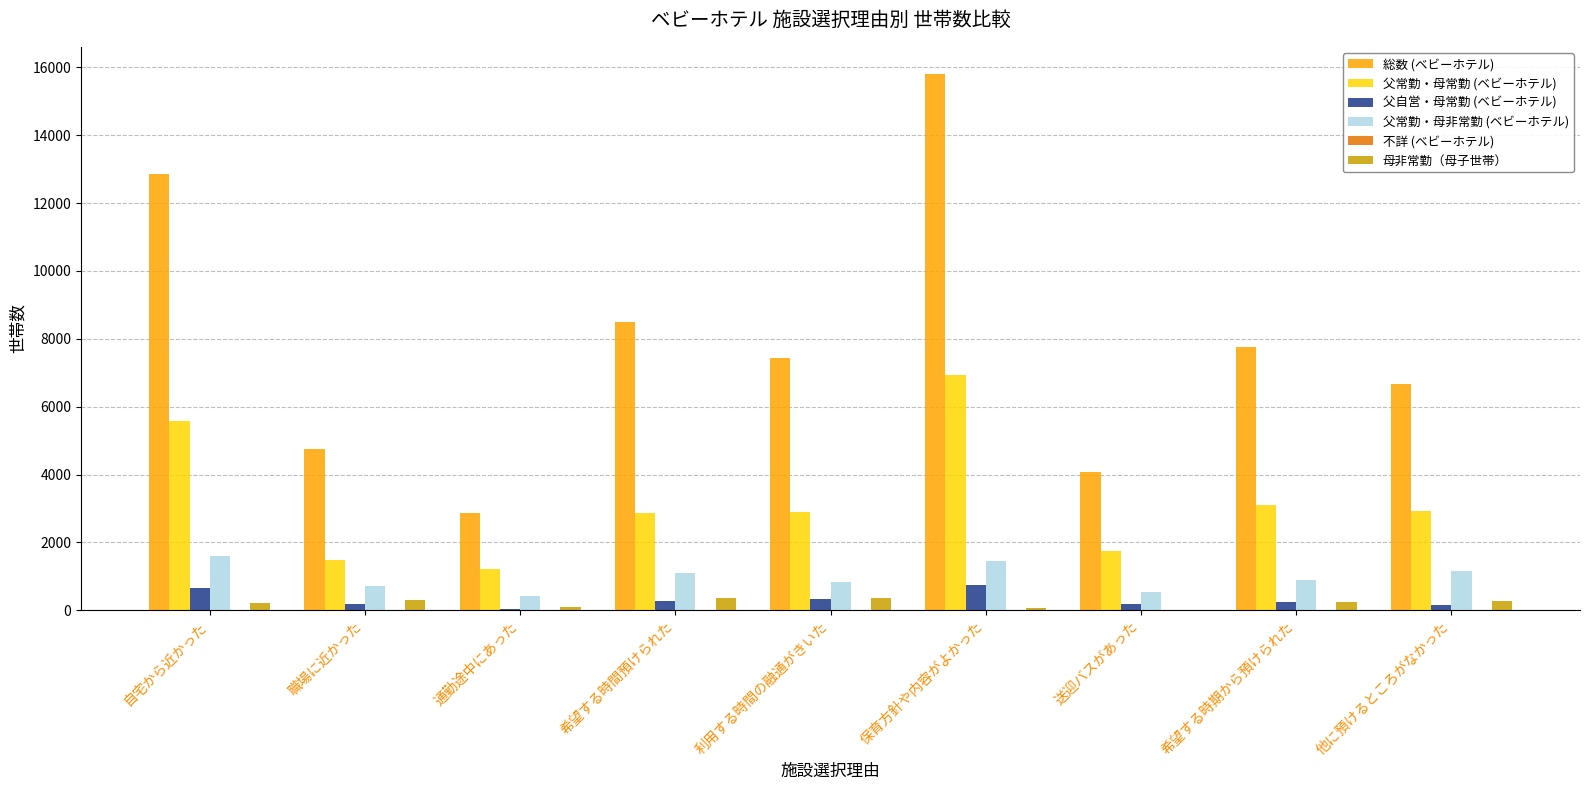

Between 自宅から近かった and 送迎バスがあった, which series saw the biggest shift?

総数 (ベビーホテル)